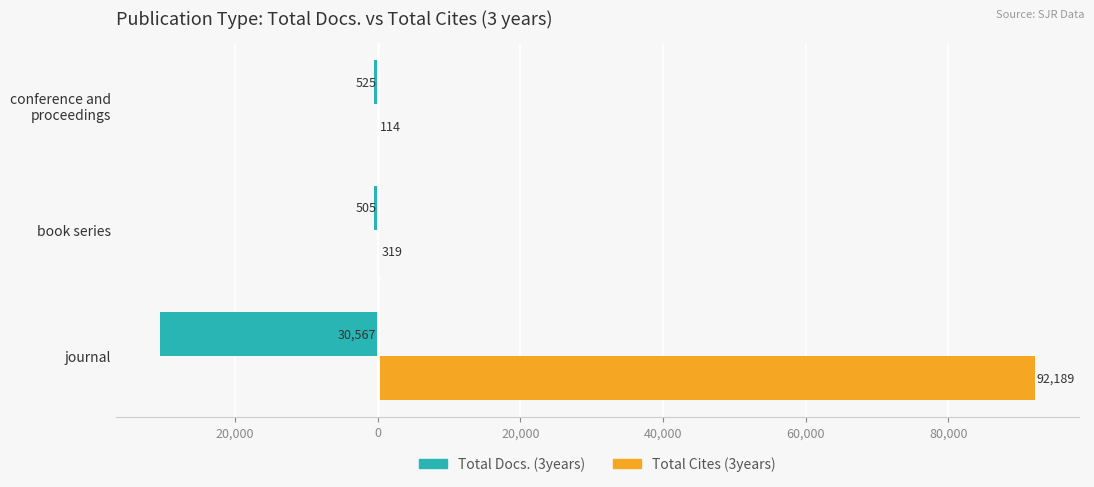

Reading left to right, what are all the values shown in this chart?

Total Docs. (3years): -30567	-505	-525
Total Cites (3years): 92189	319	114